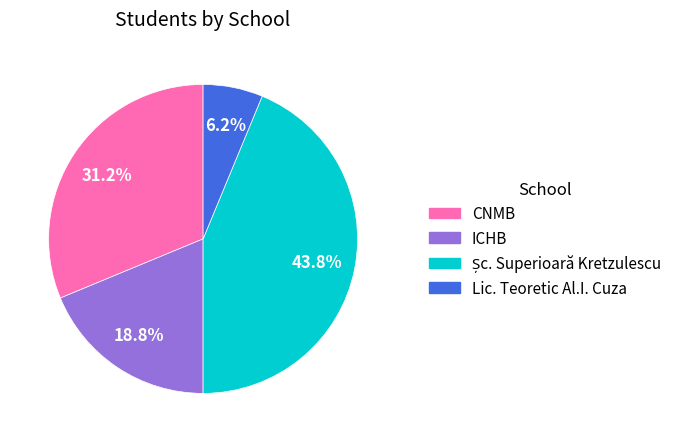

What is the ratio of the value at ICHB to the value at CNMB?

0.6